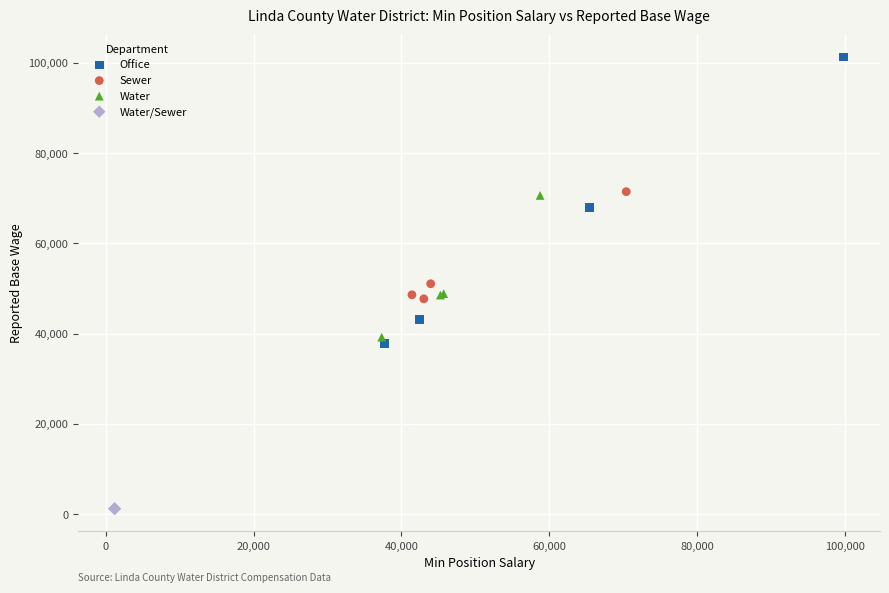

Which series contains the lowest Y value?

Water/Sewer